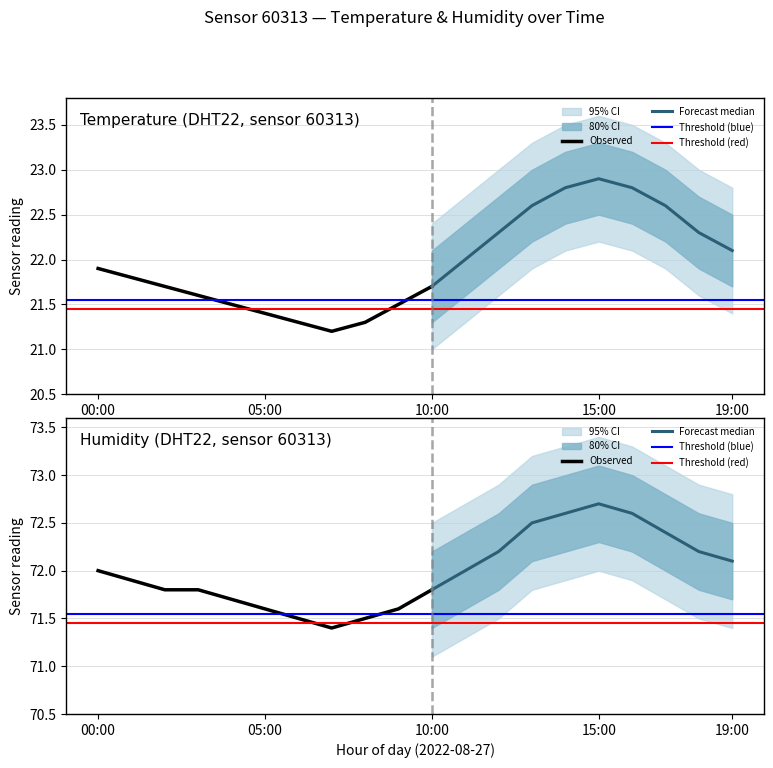

What is the spread (max minus min) of values at 14:00?

49.8